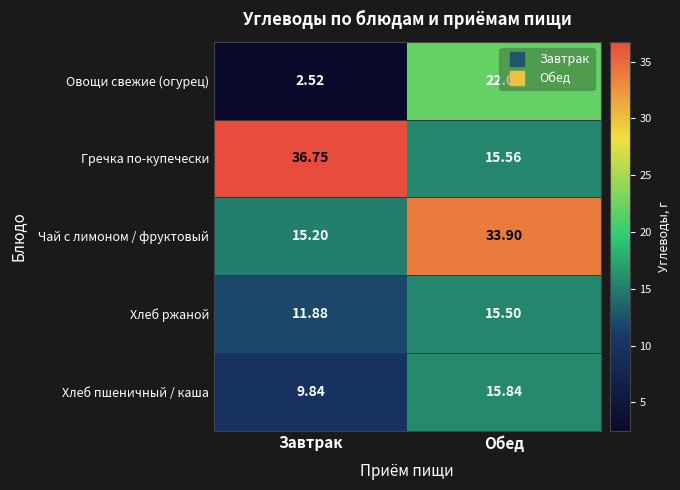

Where does the Гречка по-купечески series first go above 36?

Завтрак